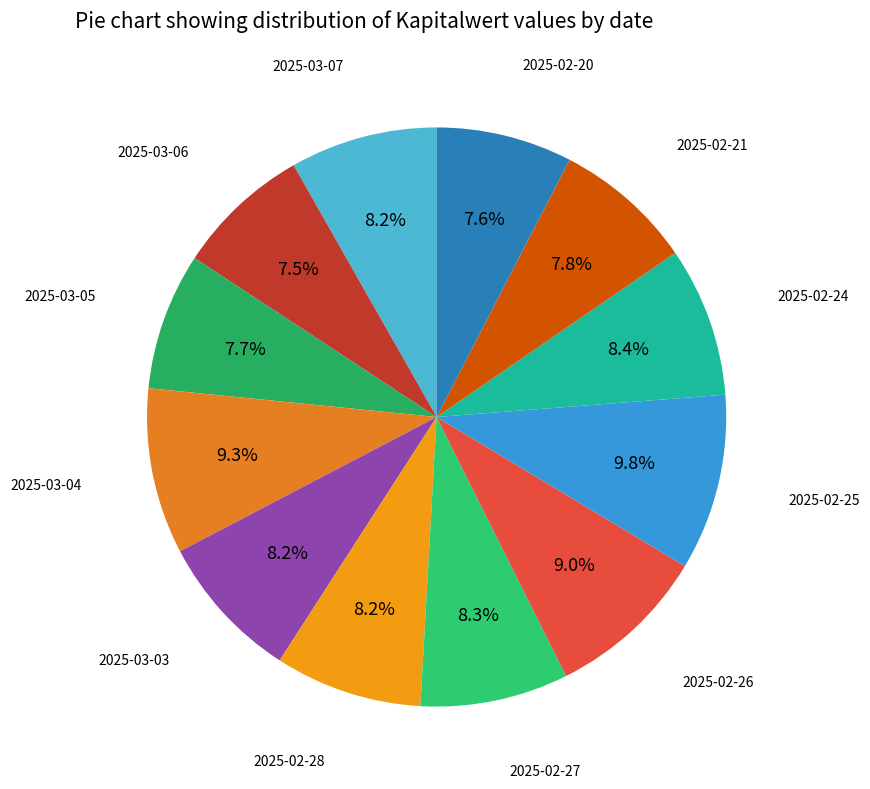

To the nearest percent, what percentage of the pie is 2025-03-03?

8%